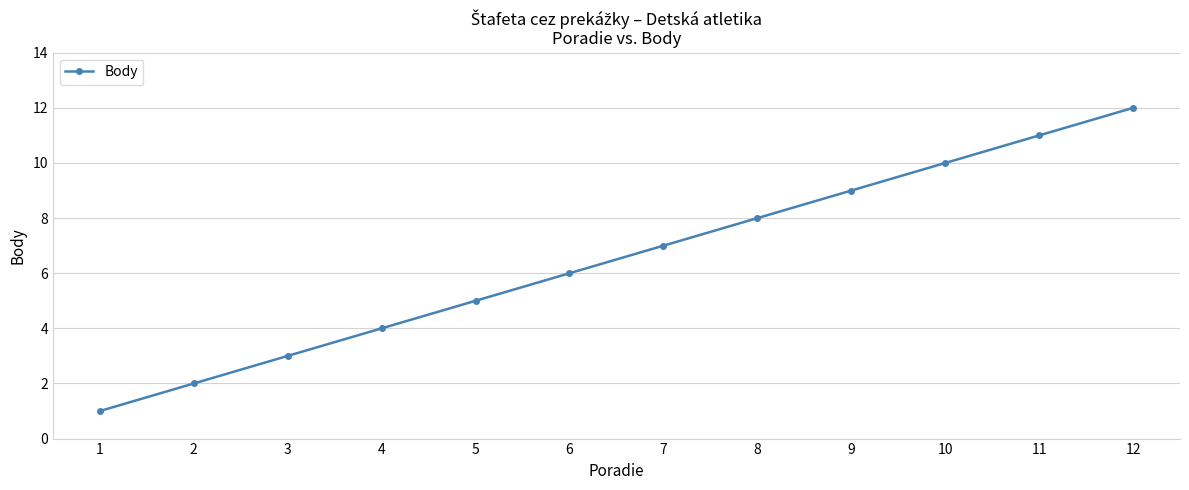

True or false: the data shows 2 at 3.

False